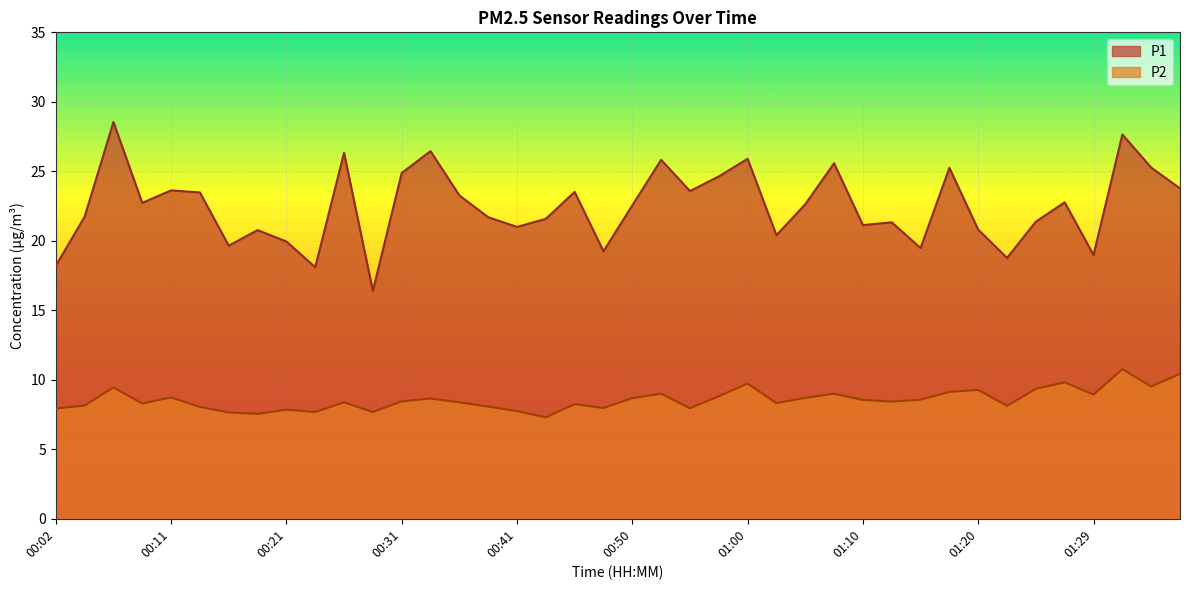

How many interior local valleys does the P2 series have?

12